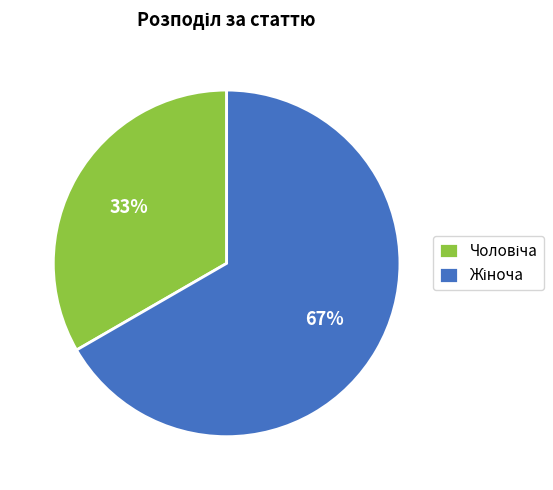

Does any single category account for the majority?

Yes